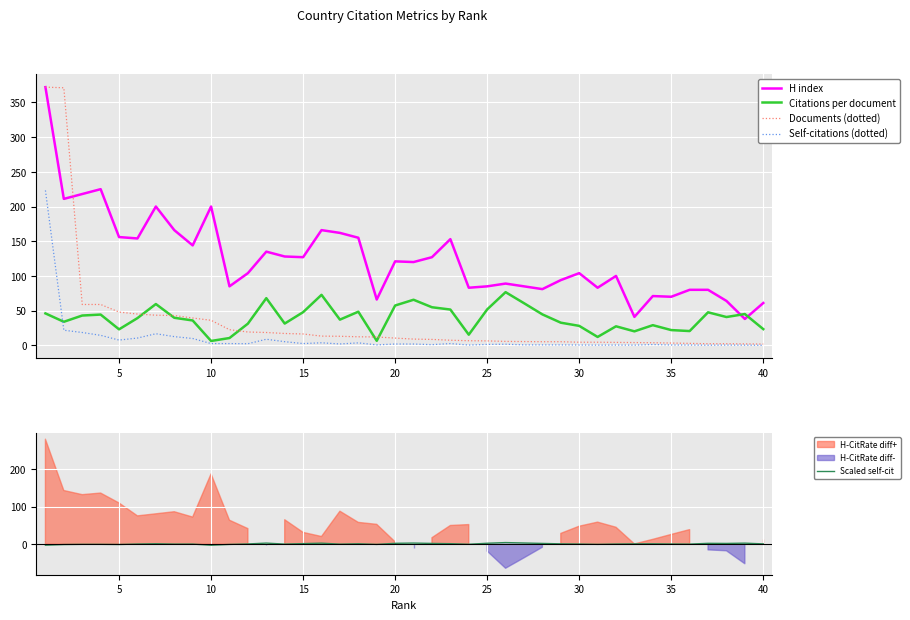

After their last crossing, which series has the higher values: H index or Citations per document?

H index